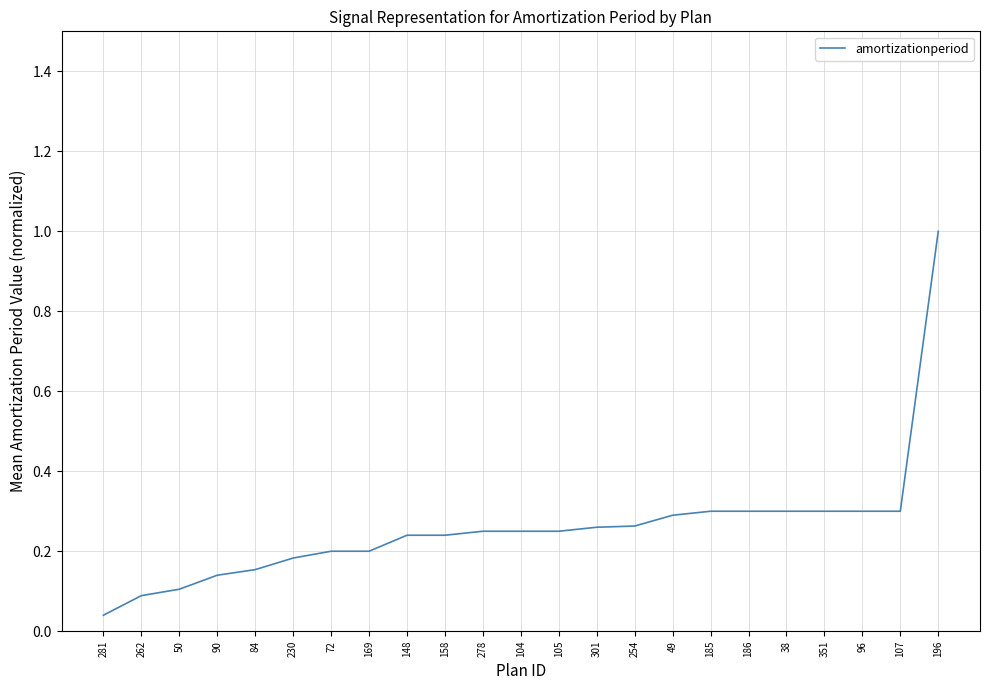

What is the difference between the maximum and minimum values?

1.0